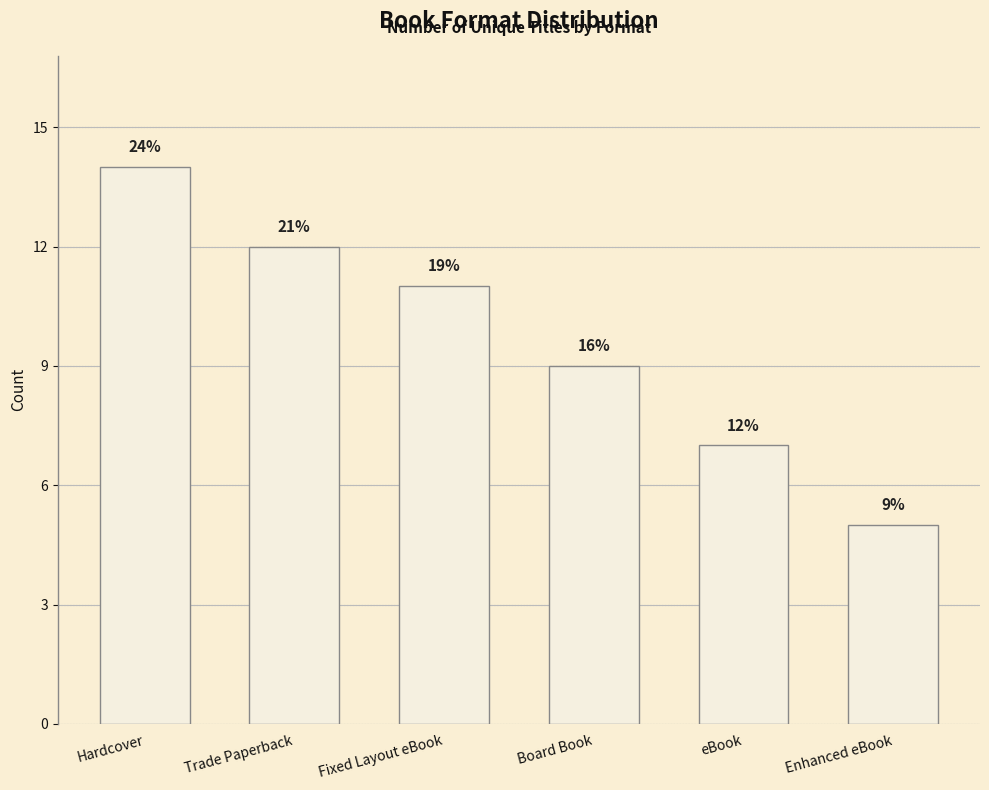

What is the label of the 1st bar from the right?

Enhanced eBook